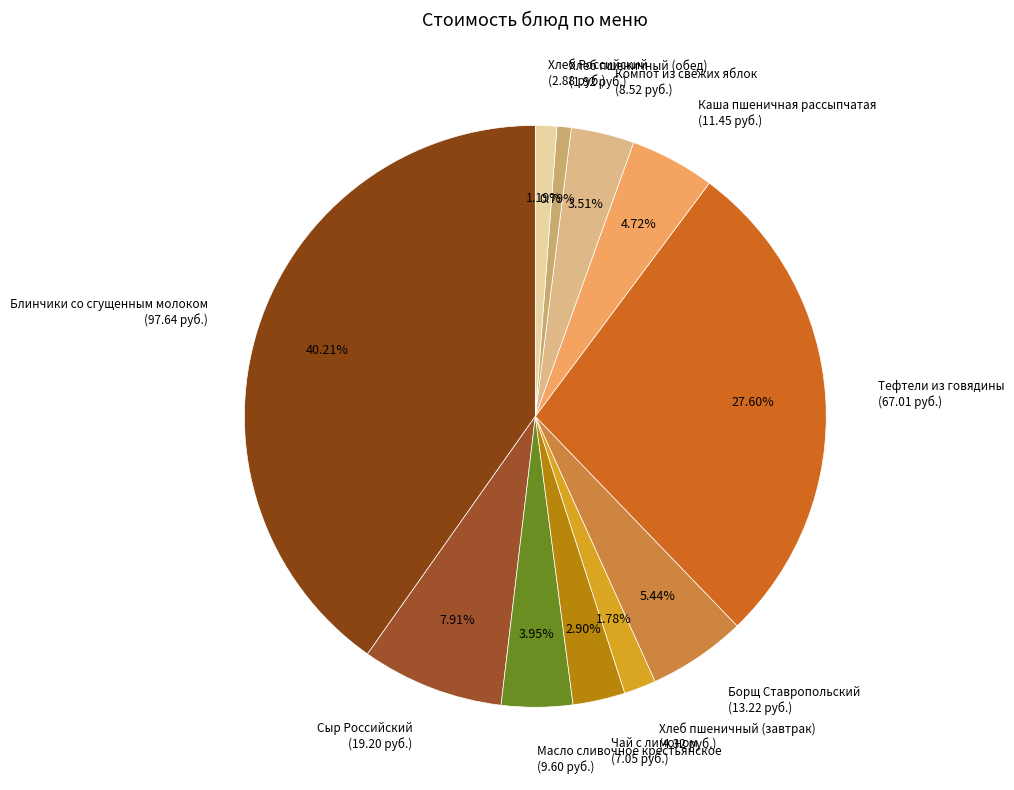

To the nearest percent, what percentage of the pie is Каша пшеничная рассыпчатая?

5%